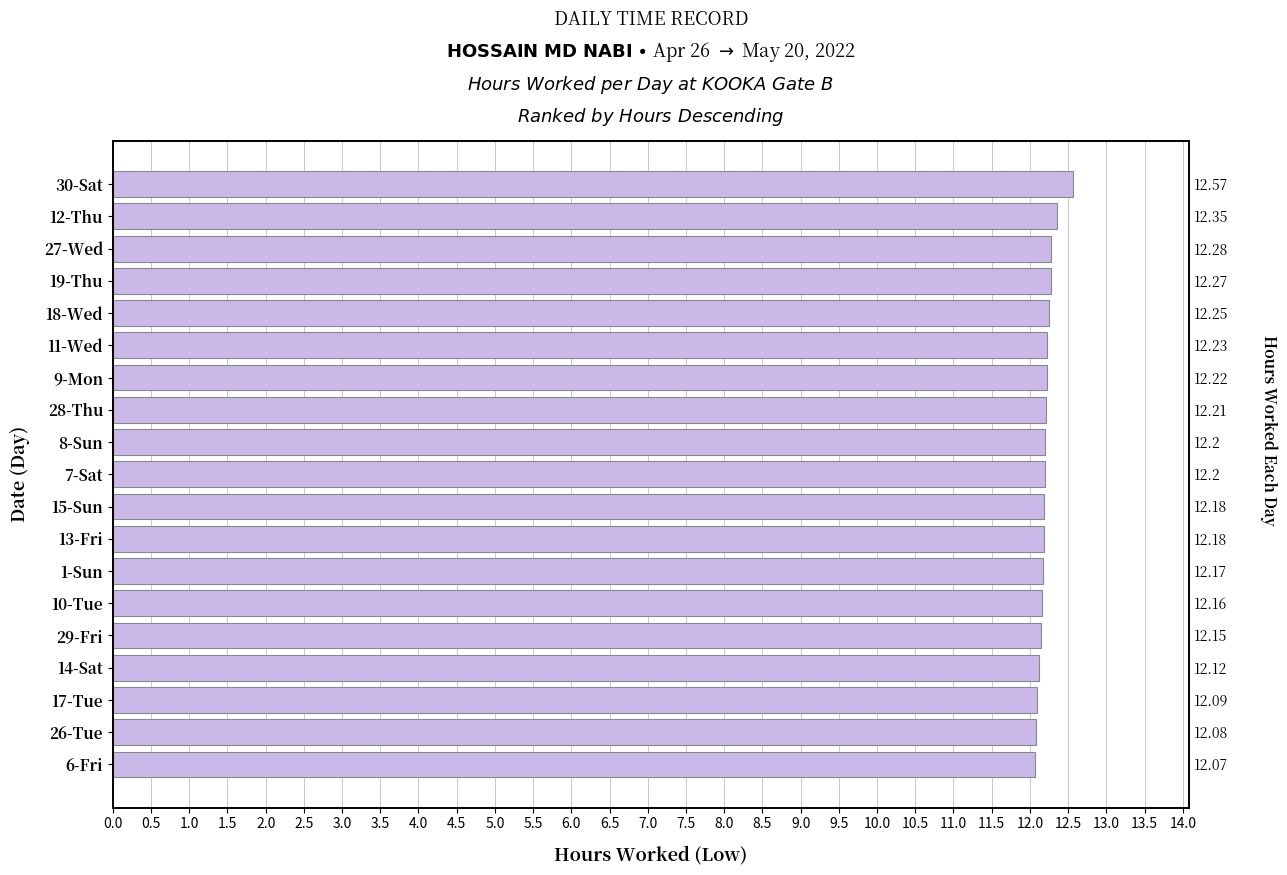

What is the approximate value at 11-Wed?

12.2